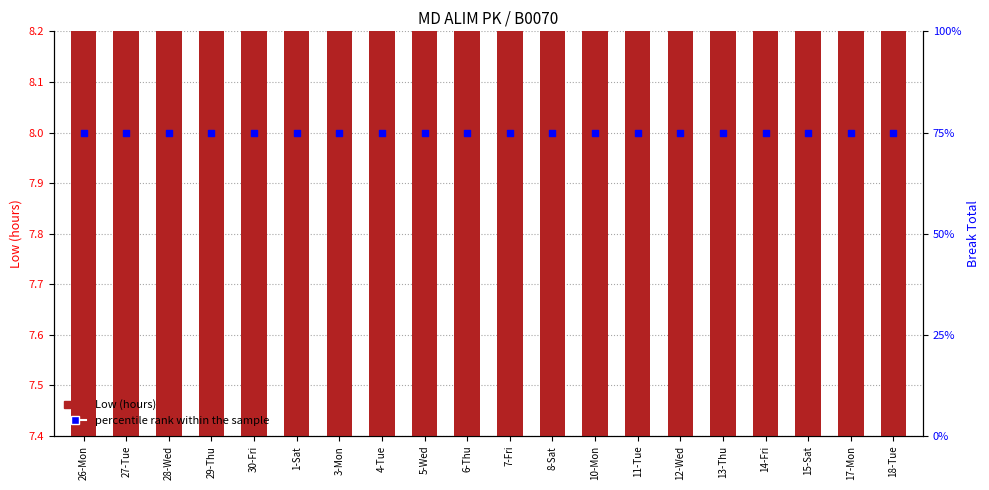

Which series has the widest spread of Y values?

Low (hours)